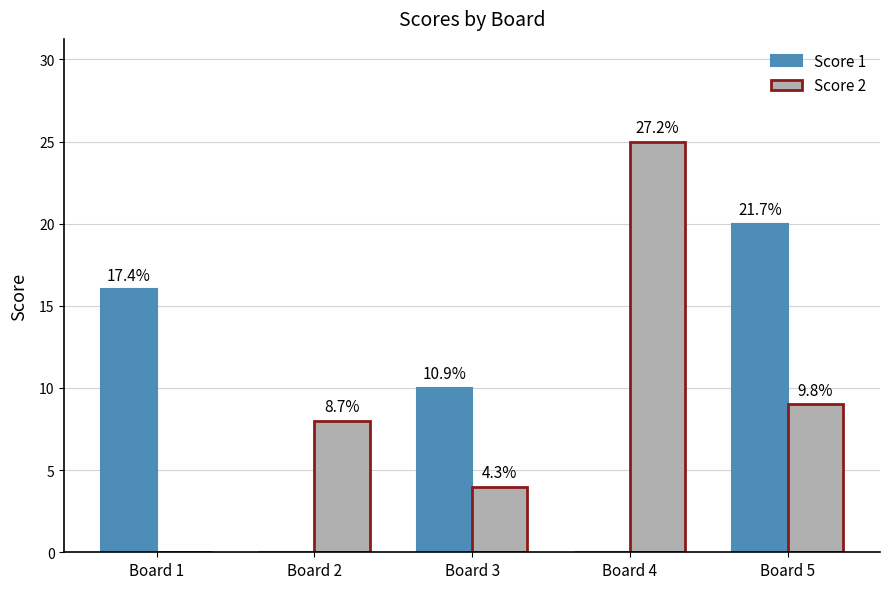

Rank the series at Board 3 from highest to lowest value.

Score 1, Score 2